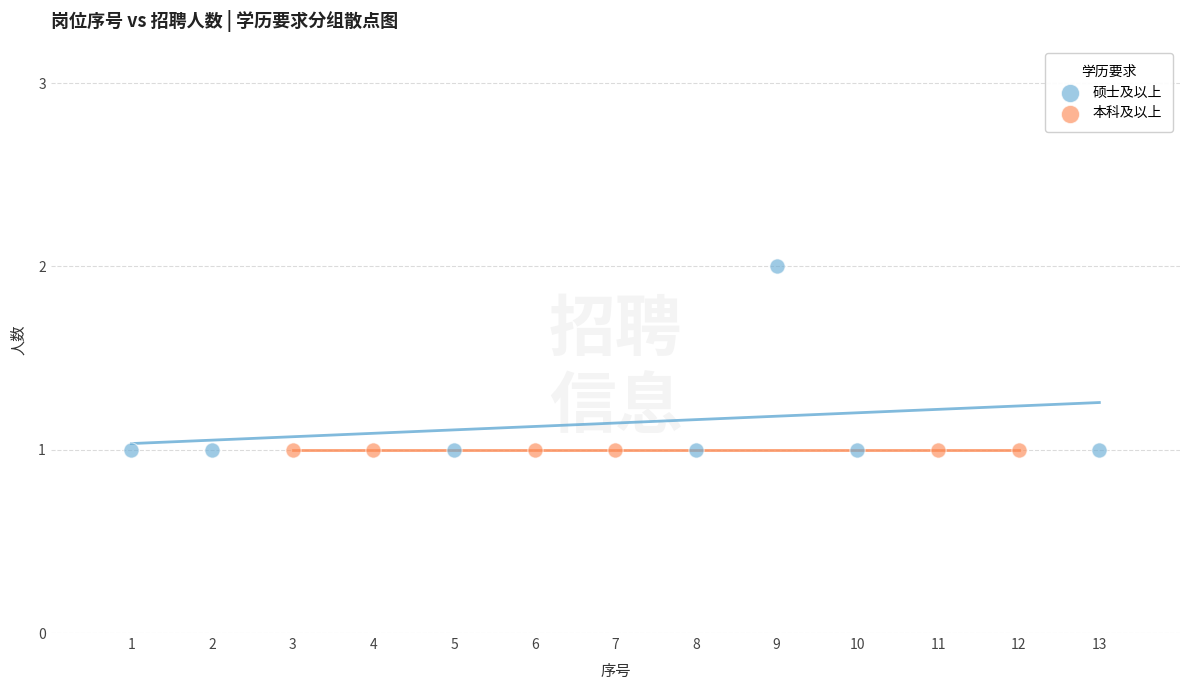

Which series contains the highest Y value?

硕士及以上